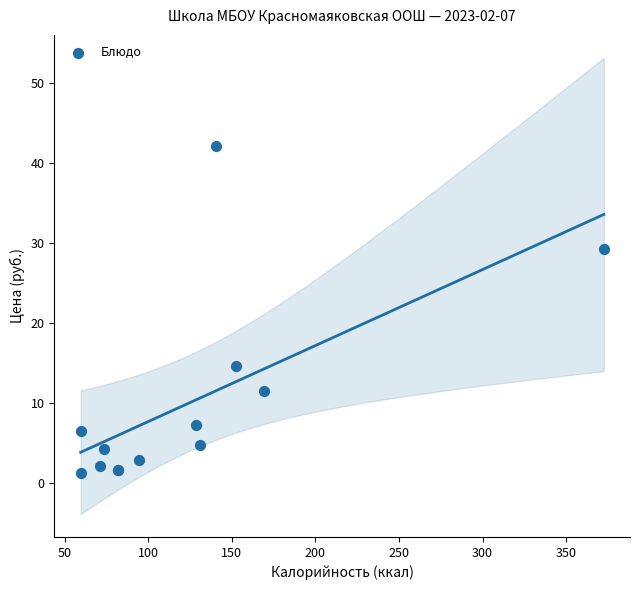

What Y value in the scatter plot is closest to 21?

14.7